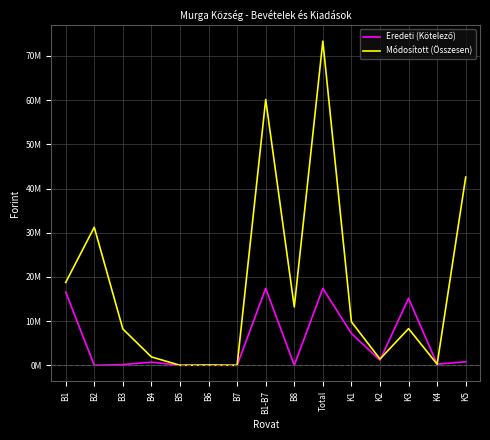

What is the approximate value of Módosított (Összesen) at K3?

8.3